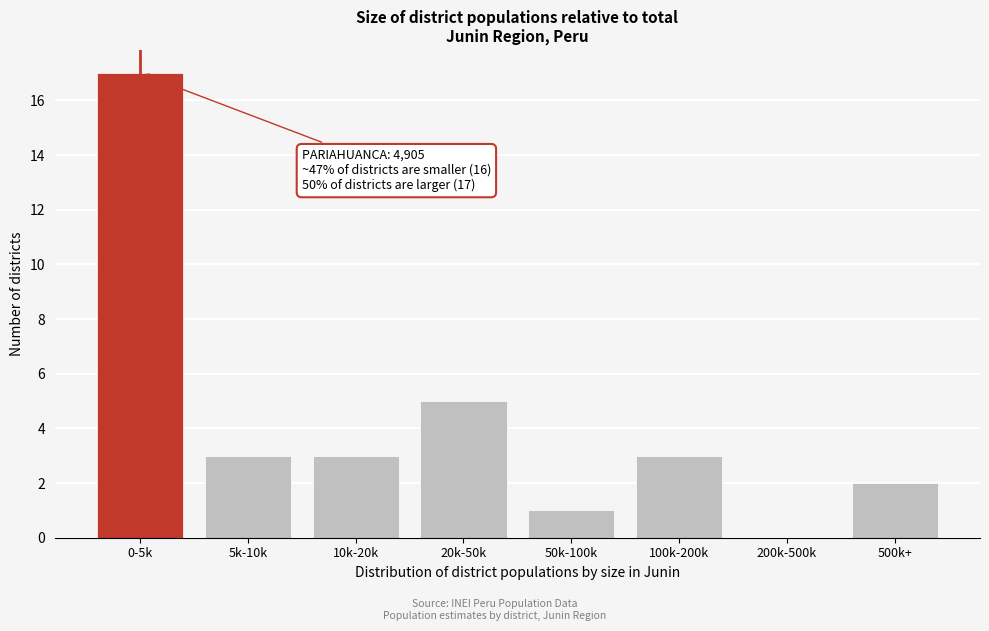

Reading left to right, transcribe all the data shown in this chart.

0-5k=17	5k-10k=3	10k-20k=3	20k-50k=5	50k-100k=1	100k-200k=3	200k-500k=0	500k+=2